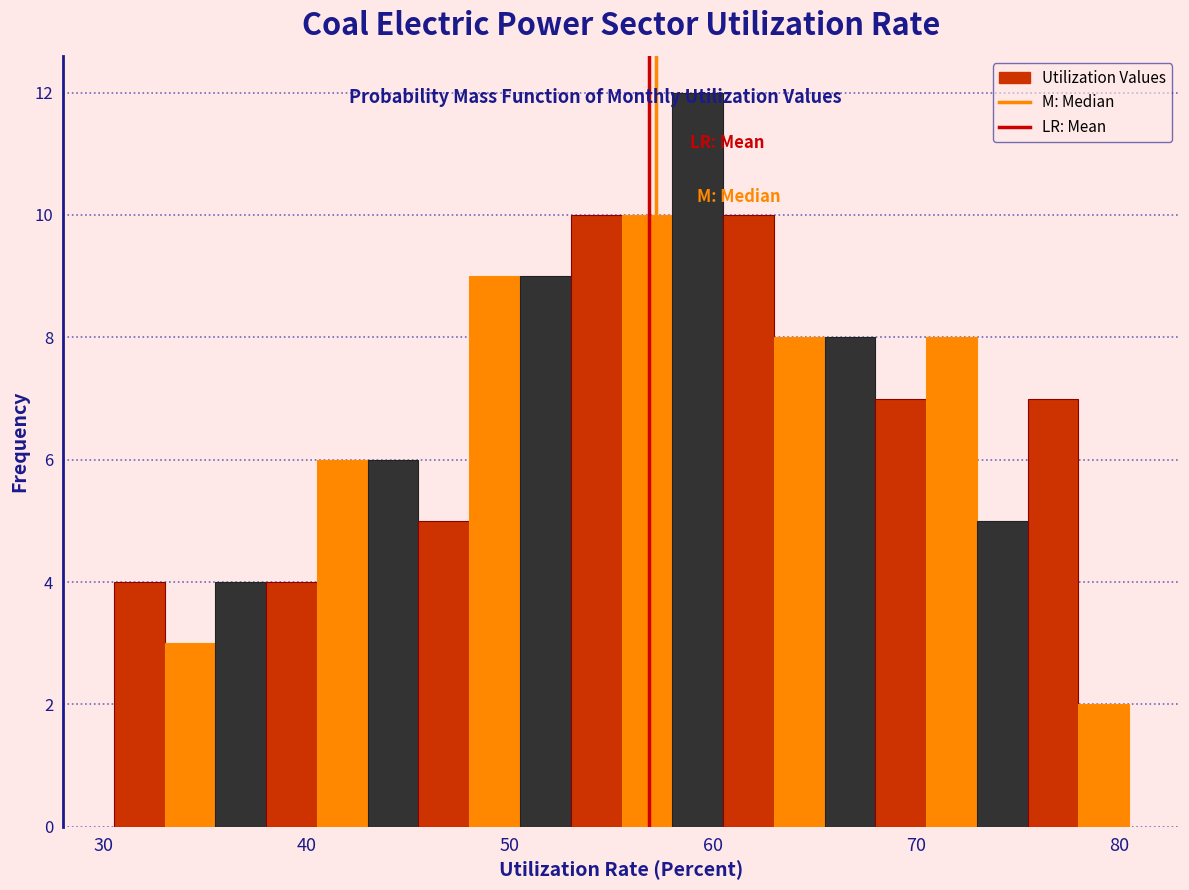

Around what value on the x-axis is the tallest bar? Give the approximate position of its centre, as read against the axis.

59